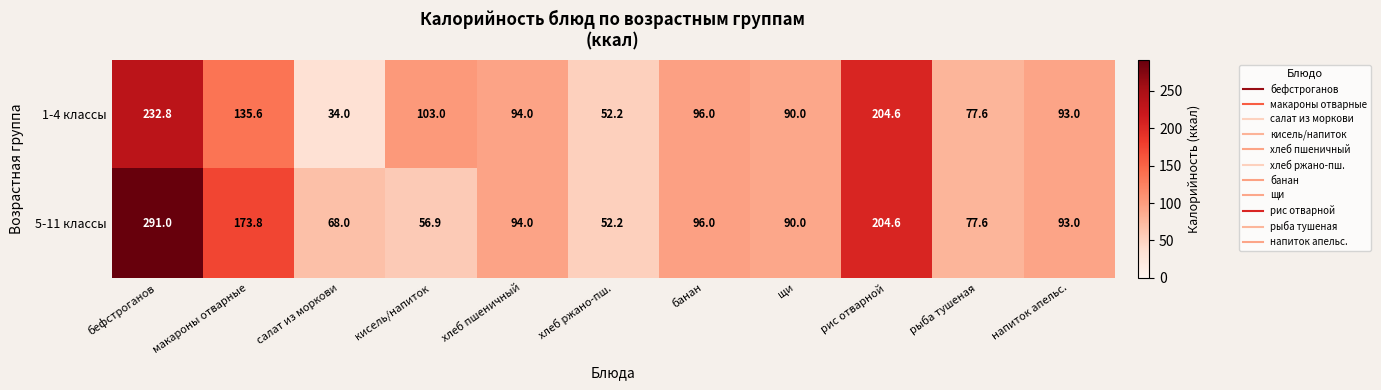

Count the number of categories in the chart.

11